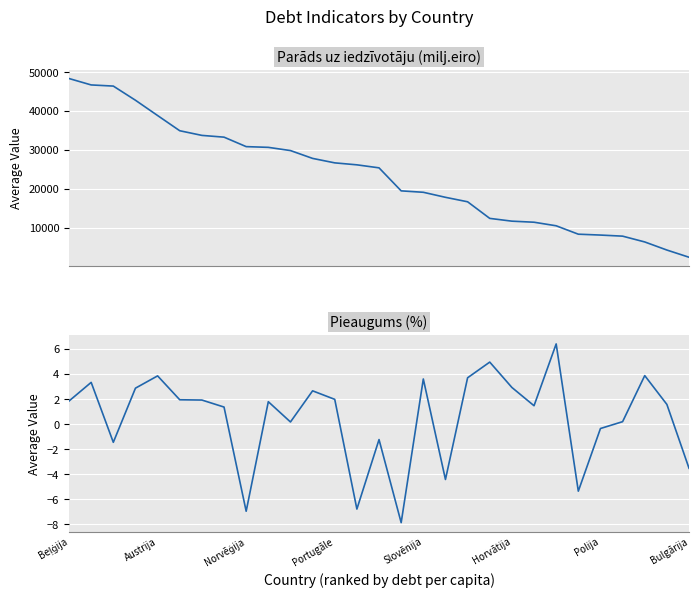

What are all the series names shown in the legend?

Parāds uz iedzīvotāju (milj.eiro), Pieaugums (%)